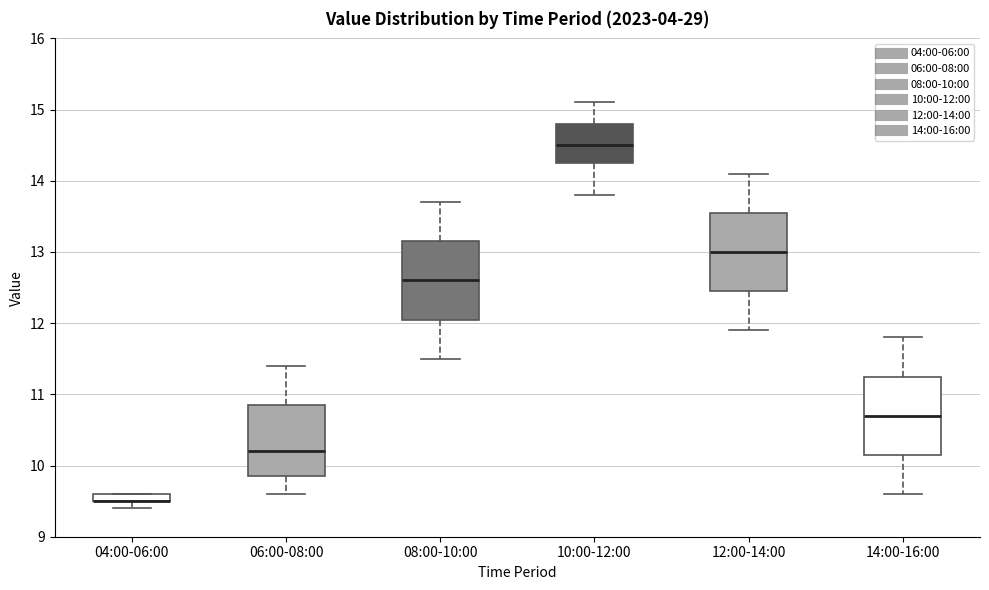

Where does the upper whisker of the box for 12:00-14:00 end on the y-axis? The values are not printed on the chart, so give them approximately, as read against the axis.

14.1